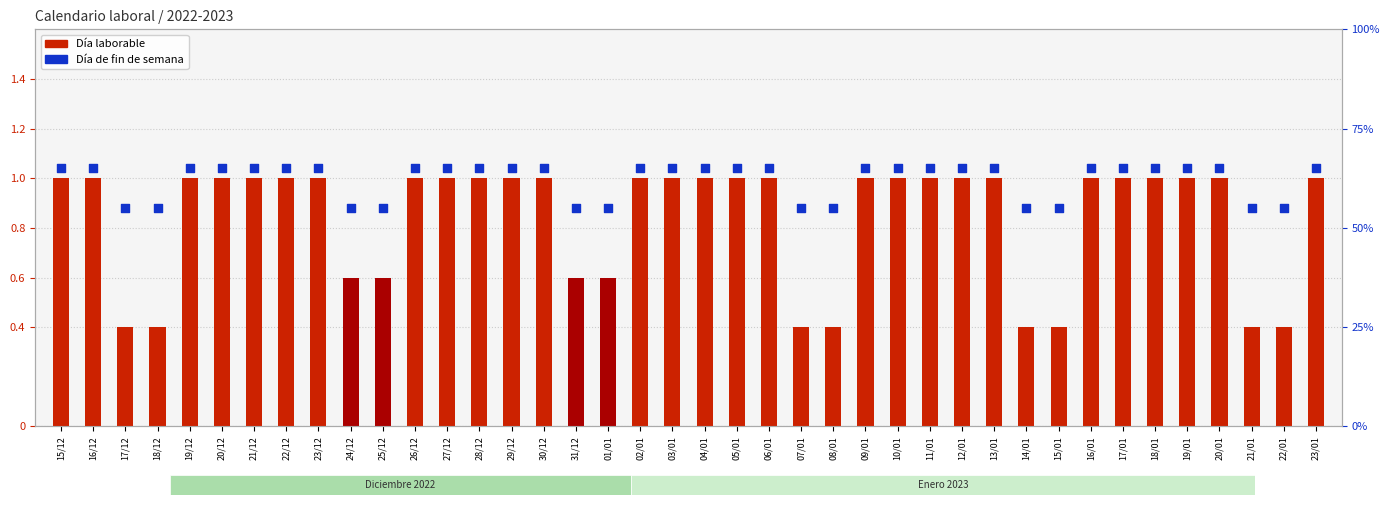

What are all the series names shown in the legend?

Día laborable, Día de fin de semana